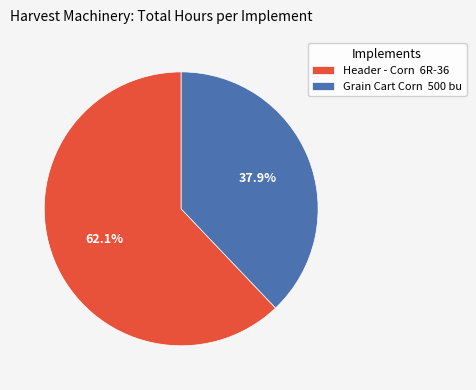

What is the largest slice in the pie chart?

Header - Corn 6R-36